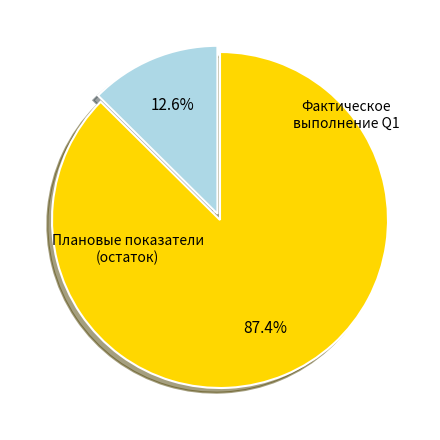

Does any single category account for the majority?

Yes